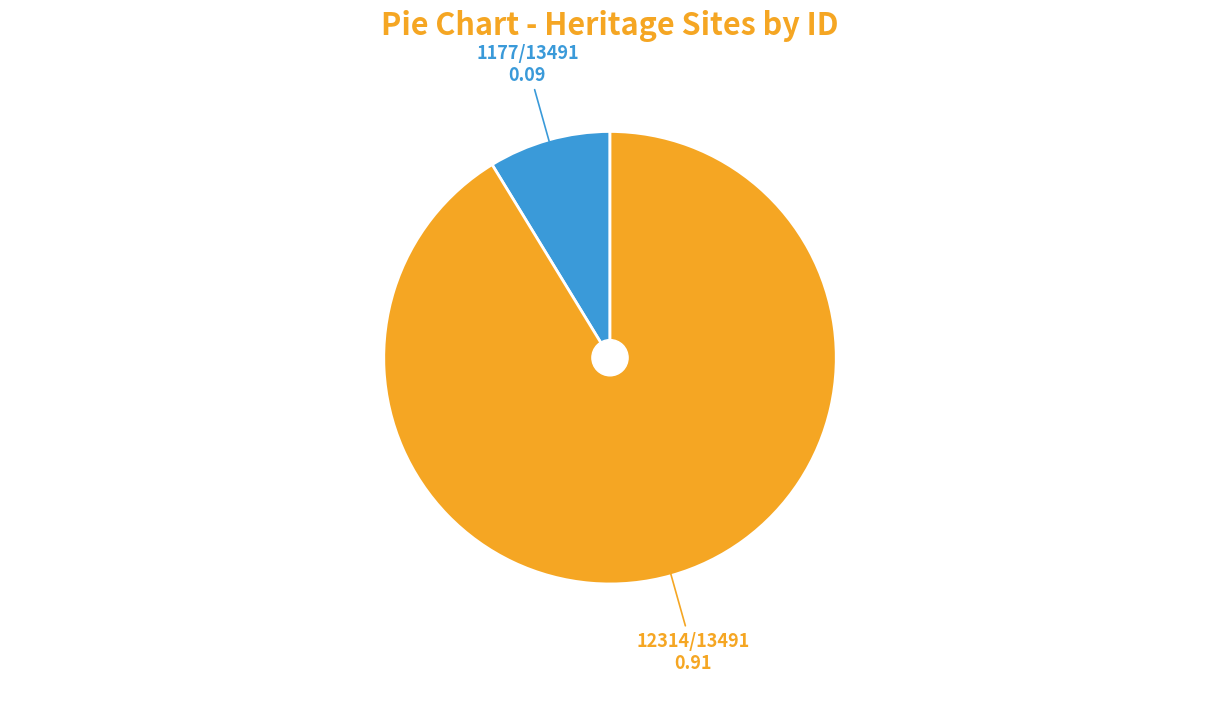

How many slices are in this pie chart?

2